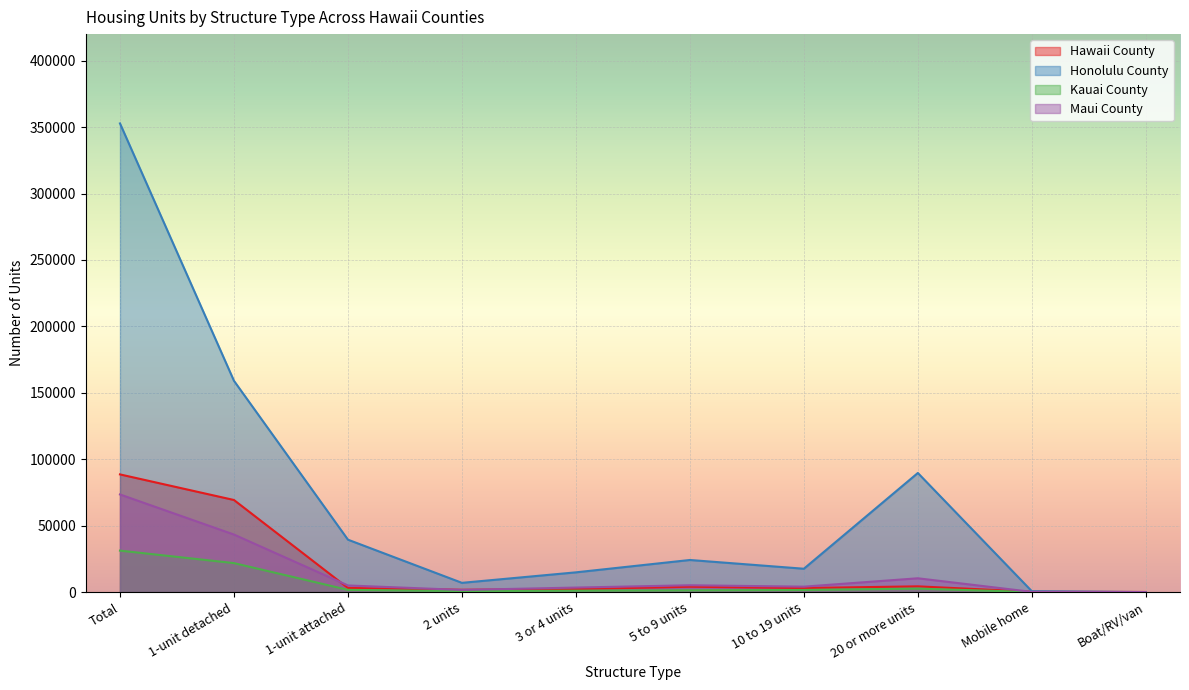

What is the value of the Honolulu County point at the 4th from the left?

7011